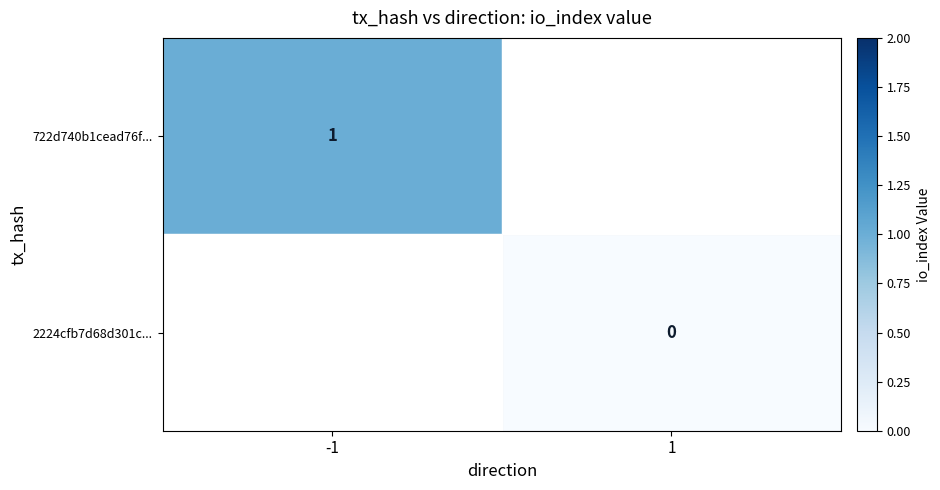

The value of 722d740b1cead76f... at -1 is 2. True or false?

False